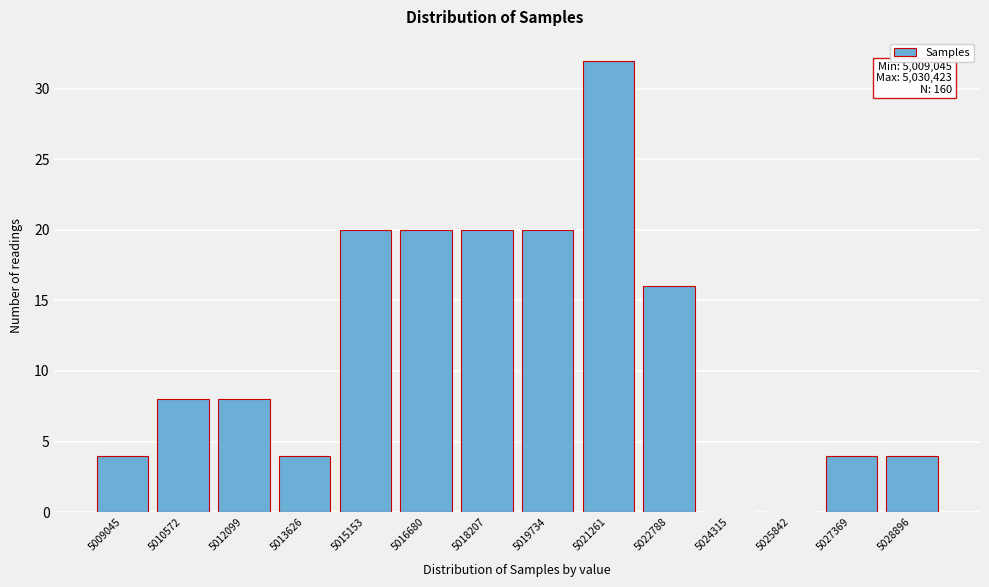

Reading left to right, list all the values displayed in this chart.

5009045=4	5010572=8	5012099=8	5013626=4	5015153=20	5016680=20	5018207=20	5019734=20	5021261=32	5022788=16	5024315=0	5025842=0	5027369=4	5028896=4